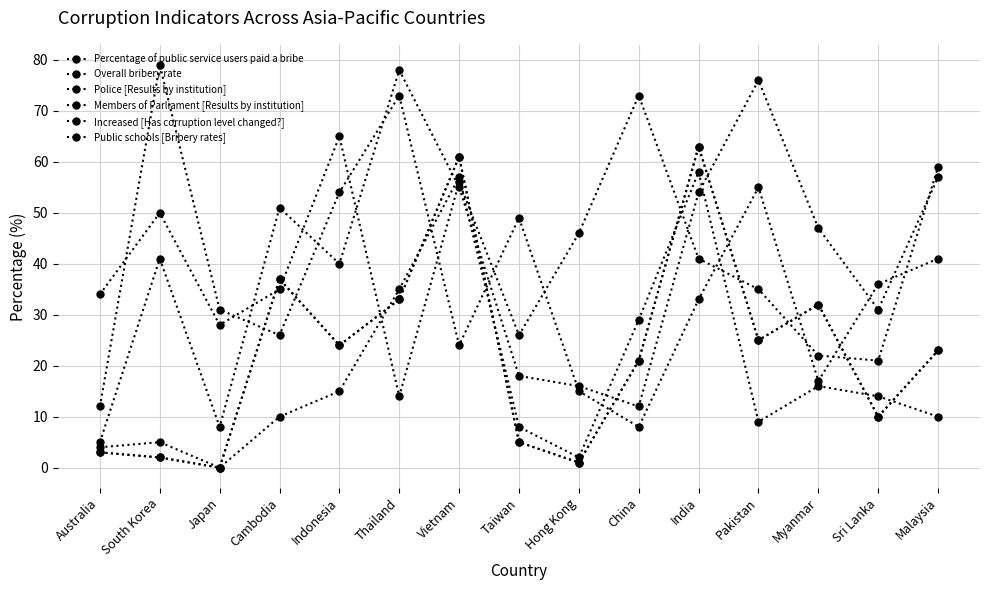

What is the average value of the Overall bribery rate series?

23